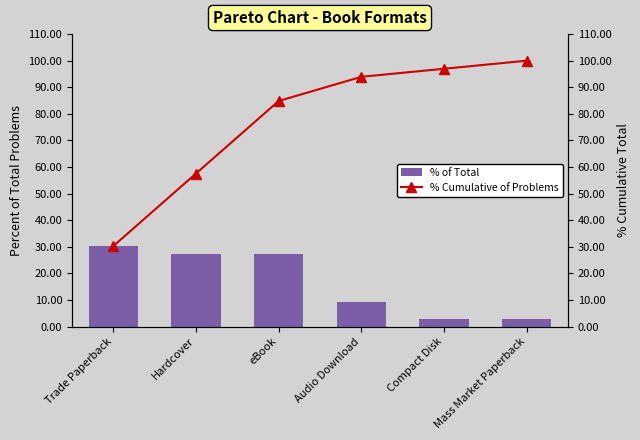

Reading right to left, list all the values displayed in this chart.

% of Total: Mass Market Paperback=3.0	Compact Disk=3.0	Audio Download=9.1	eBook=27.3	Hardcover=27.3	Trade Paperback=30.3
% Cumulative of Problems: Mass Market Paperback=100.0	Compact Disk=97.0	Audio Download=93.9	eBook=84.8	Hardcover=57.6	Trade Paperback=30.3